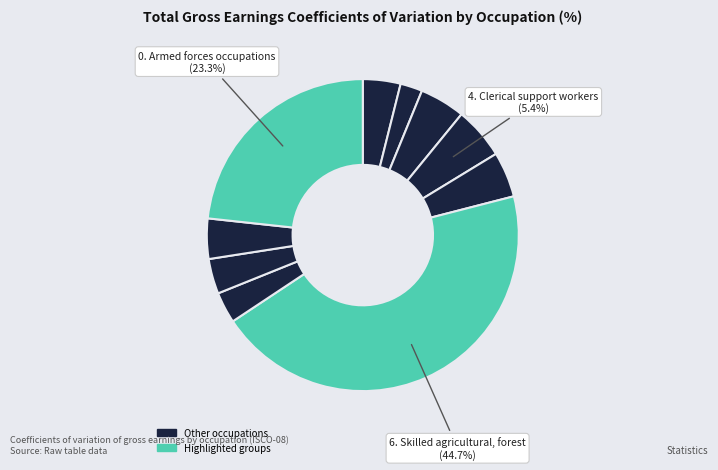

How many slices are in this pie chart?

10